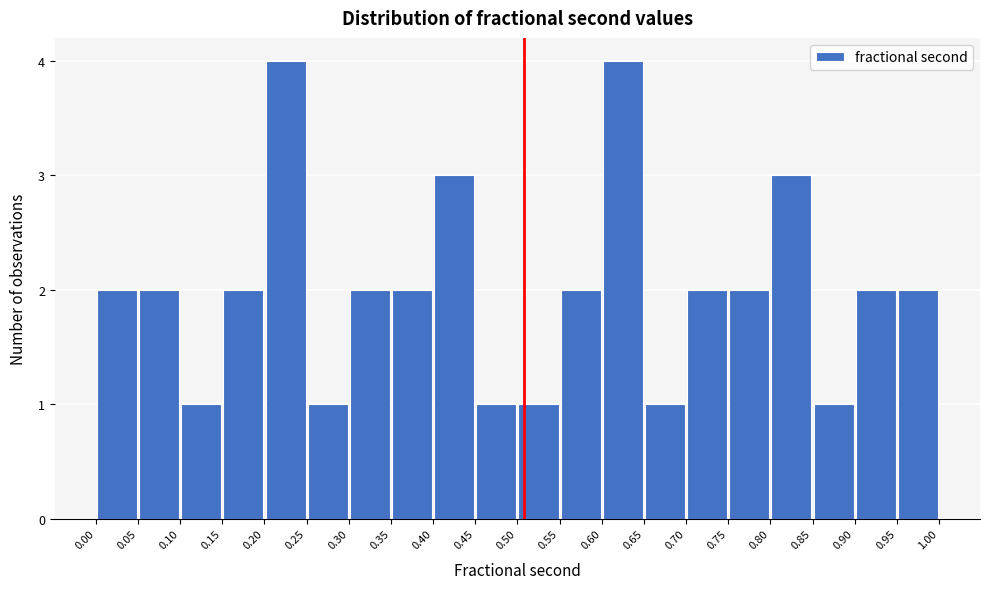

Reading left to right, transcribe this chart: for each bar, give the range it covers on the x-axis and its height. The values are not printed on the chart, so give them approximately, as read against the axis.

0.00 to 0.05: 2
0.05 to 0.10: 2
0.10 to 0.15: 1
0.15 to 0.20: 2
0.20 to 0.25: 4
0.25 to 0.30: 1
0.30 to 0.35: 2
0.35 to 0.40: 2
0.40 to 0.45: 3
0.45 to 0.50: 1
0.50 to 0.55: 1
0.55 to 0.60: 2
0.60 to 0.65: 4
0.65 to 0.70: 1
0.70 to 0.75: 2
0.75 to 0.80: 2
0.80 to 0.85: 3
0.85 to 0.90: 1
0.90 to 0.95: 2
0.95 to 1.00: 2